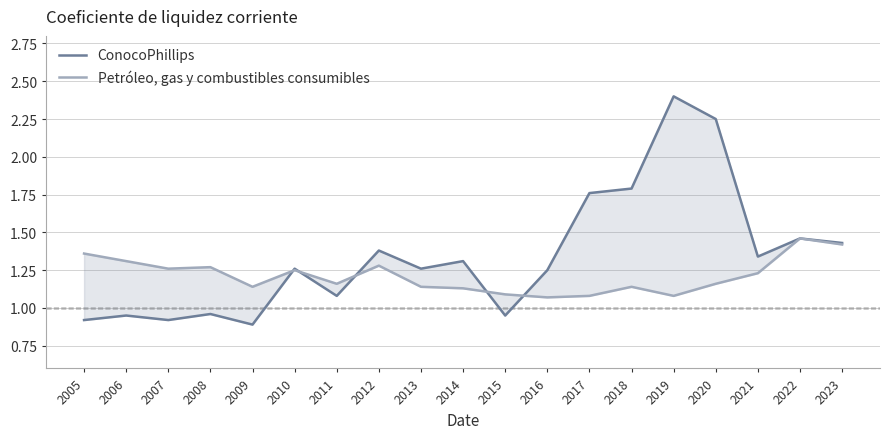

True or false: Petróleo, gas y combustibles consumibles has more than 1 interior local peaks.

True